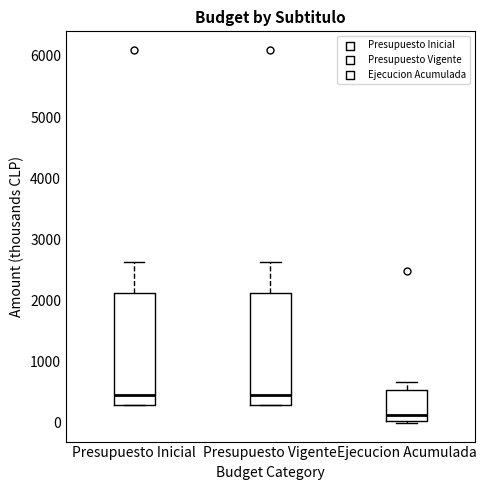

Reading left to right, transcribe this box plot: for each box, give where its median line is, the range the box spans, and where its two whiskers end, as read against the y-axis. The values are not printed on the chart, so give them approximately, as read against the axis.

Presupuesto Inicial: median 500, box 300 to 2100, whiskers 300 to 2600
Presupuesto Vigente: median 500, box 300 to 2100, whiskers 300 to 2600
Ejecucion Acumulada: median 100, box 0 to 500, whiskers 0 (just below the box's lower edge) to 700